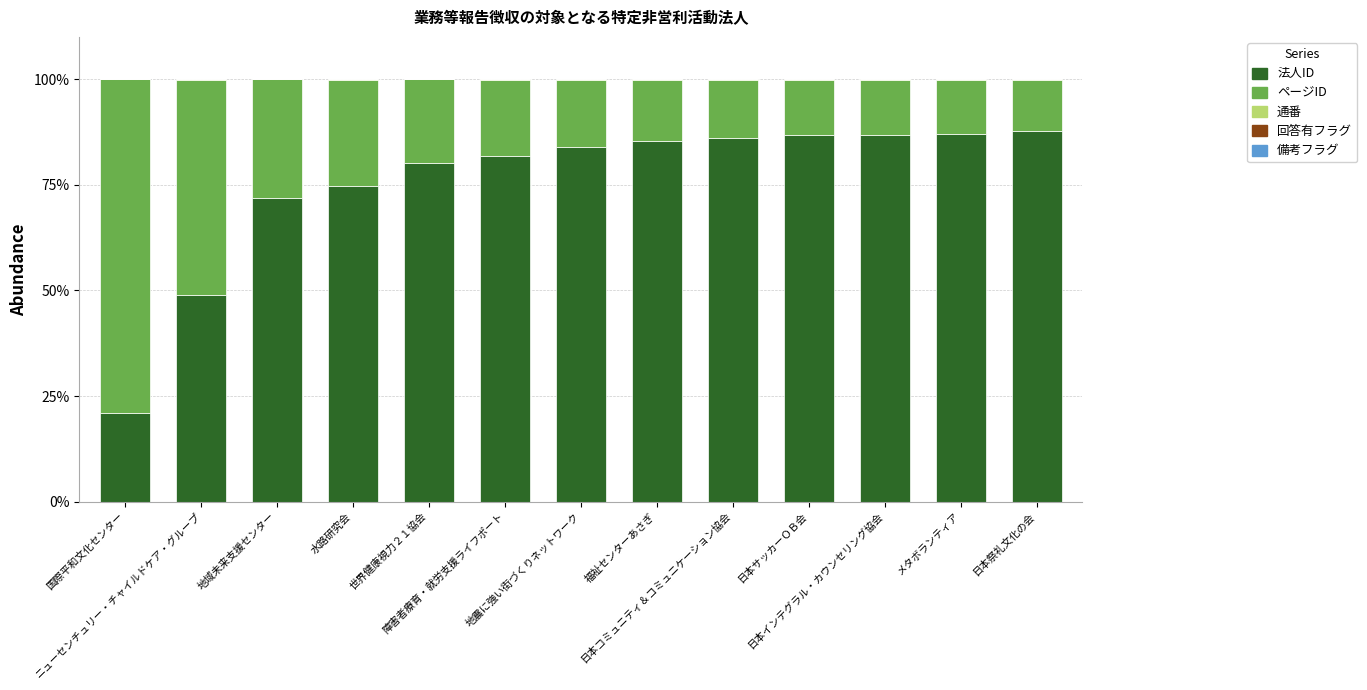

What is the maximum value for 法人ID?

87.7